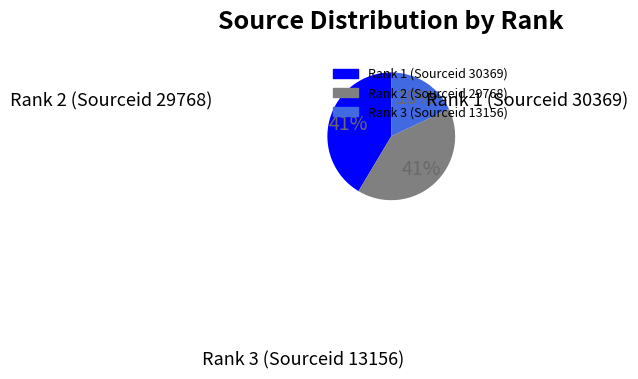

Is the sum of Rank 2 (Sourceid 29768) and Rank 3 (Sourceid 13156) greater than half?

Yes